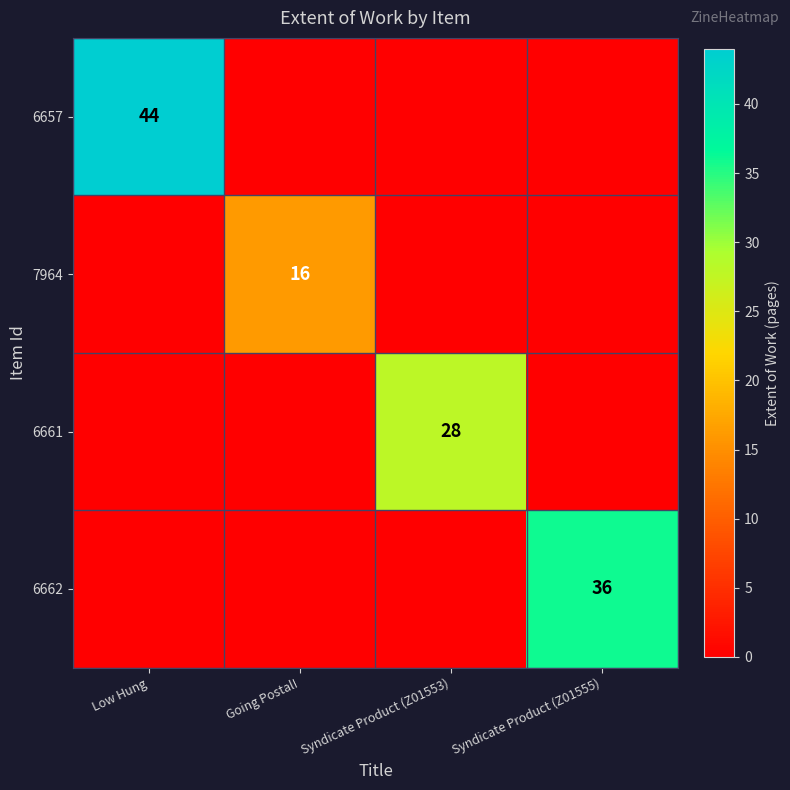

Is it true that 7964 equals 6 at Going Postal!?

False